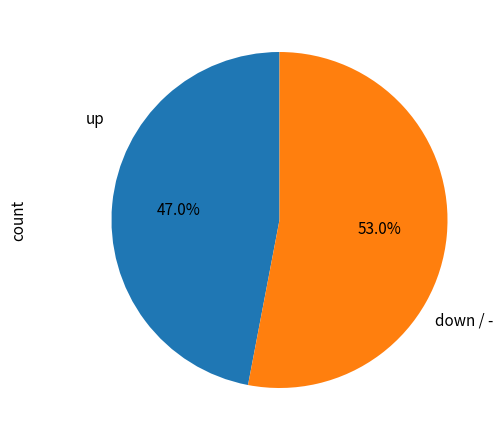

What is the largest slice in the pie chart?

down / -